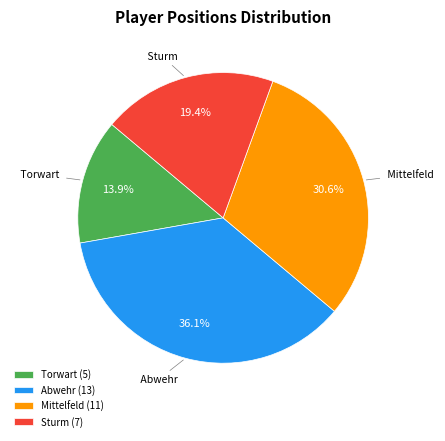

True or false: Abwehr accounts for 36% of the total.

True